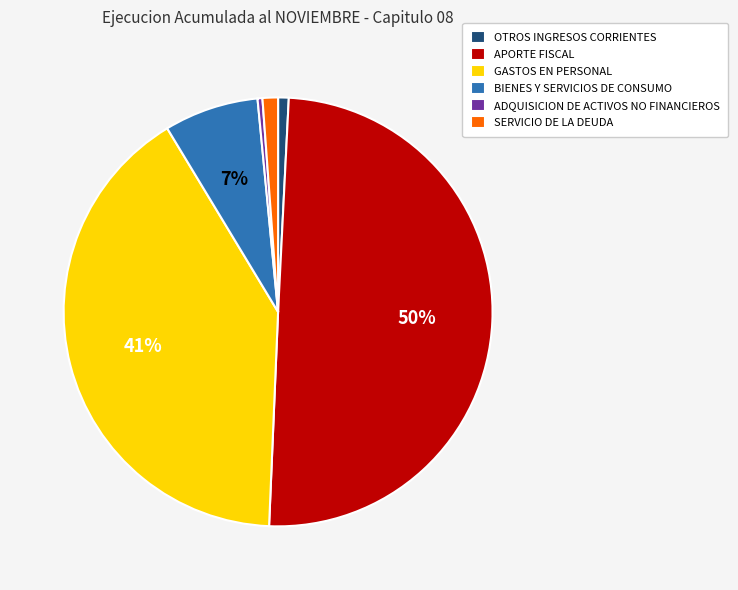

Is it true that BIENES Y SERVICIOS DE CONSUMO is 14% of the pie?

False